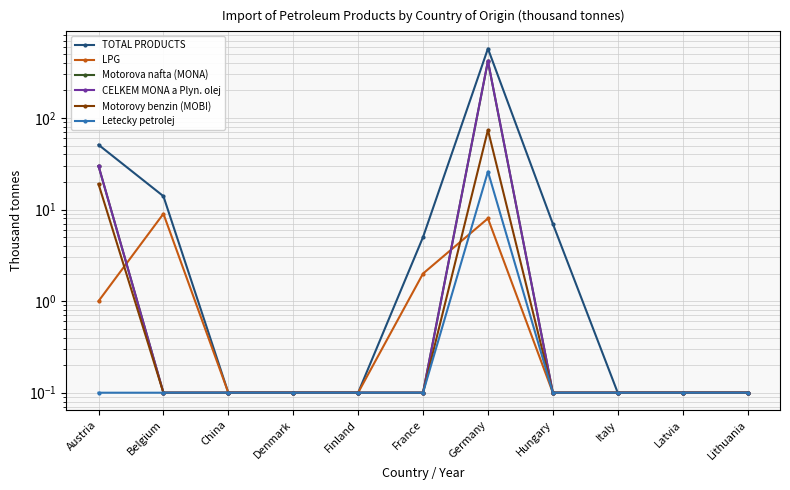

The value of LPG at Latvia is 0.2. True or false?

False